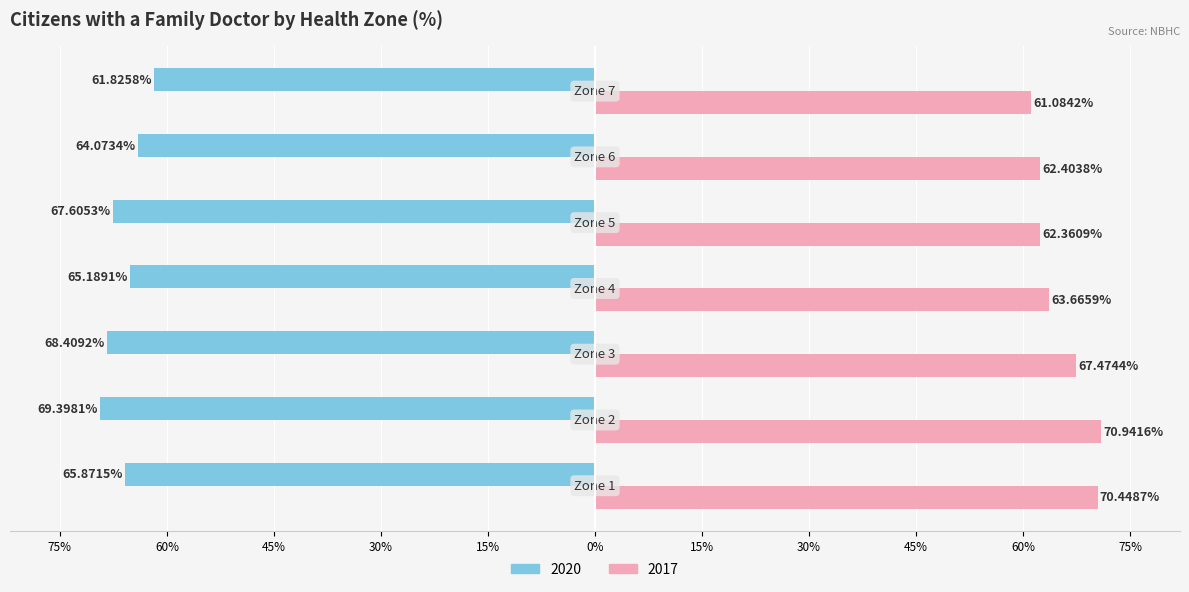

What are all the series names shown in the legend?

2020, 2017